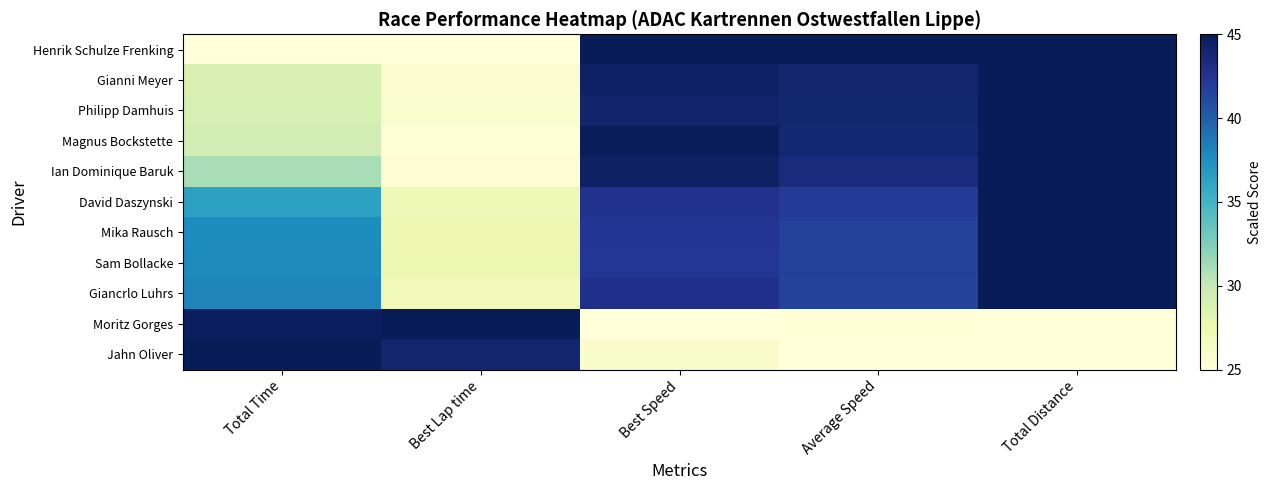

At how many categories does at least one series exceed 30?

5